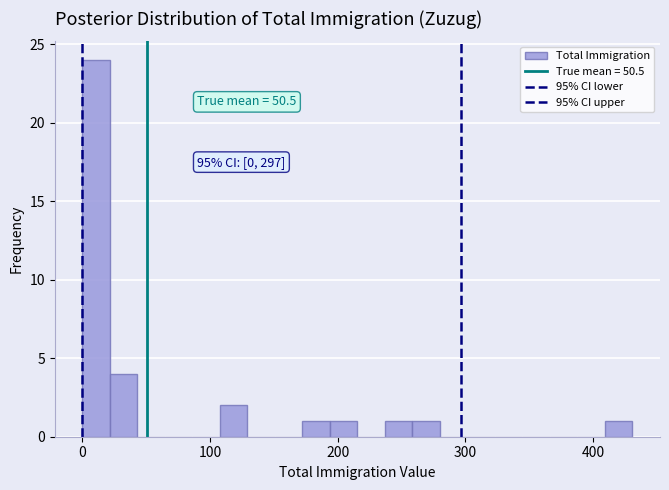

Read against the x-axis, roughly where is the centre of the tallest bar?

10